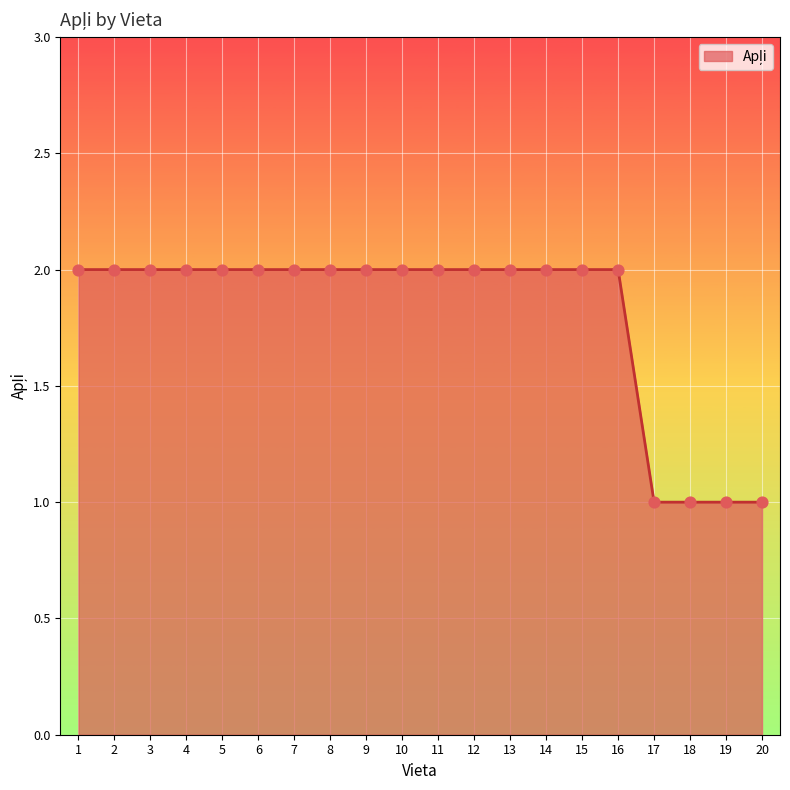

Approximately how many times larger is the value at 12 compared to 15?

1.0